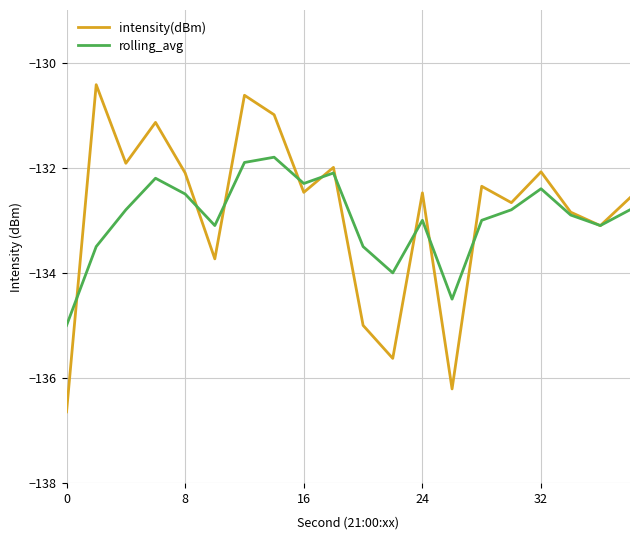

How many lines are shown in the chart?

2